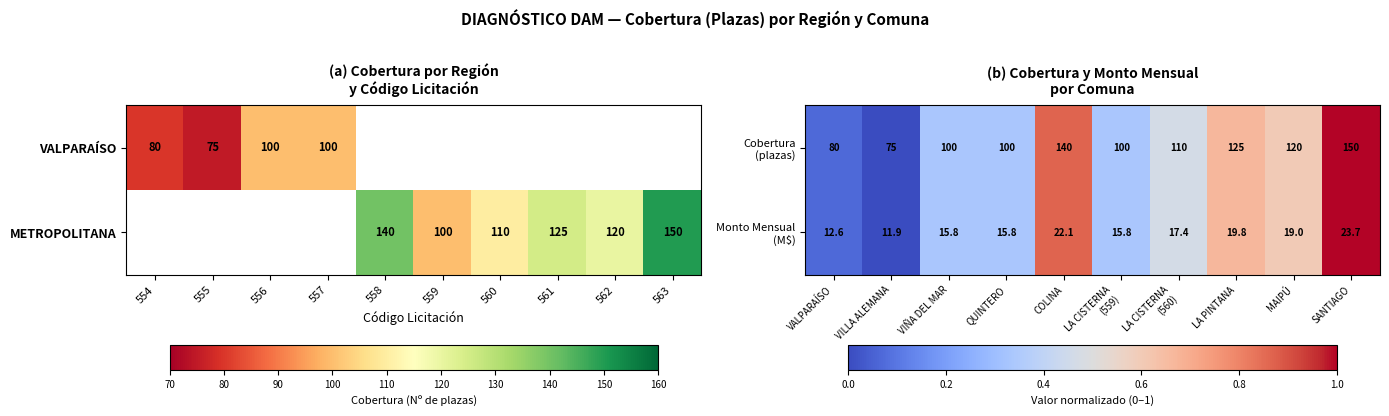

Is it true that METROPOLITANA equals 45 at 558?

False